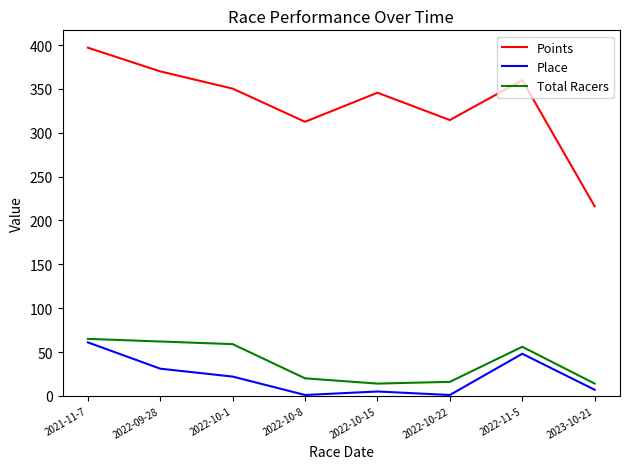

Is the value of Points at 2022-10-15 greater than the value of Total Racers at 2021-11-7?

Yes